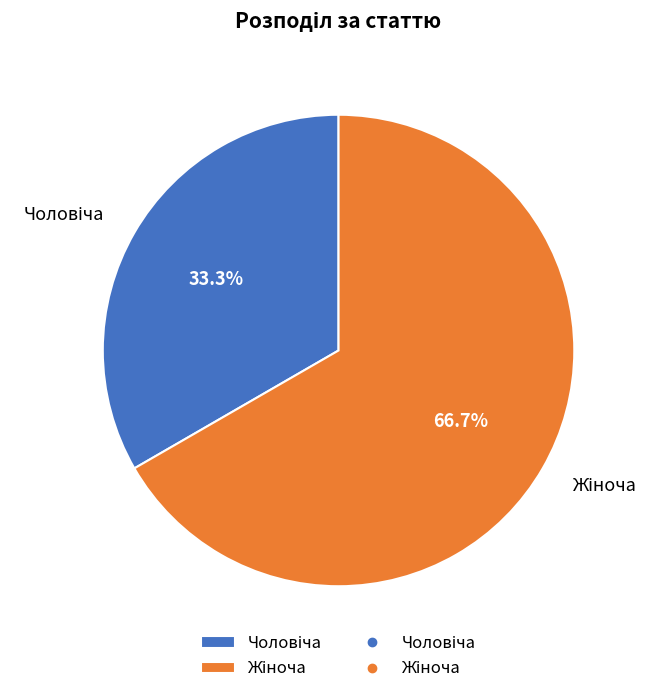

How many slices are in this pie chart?

2